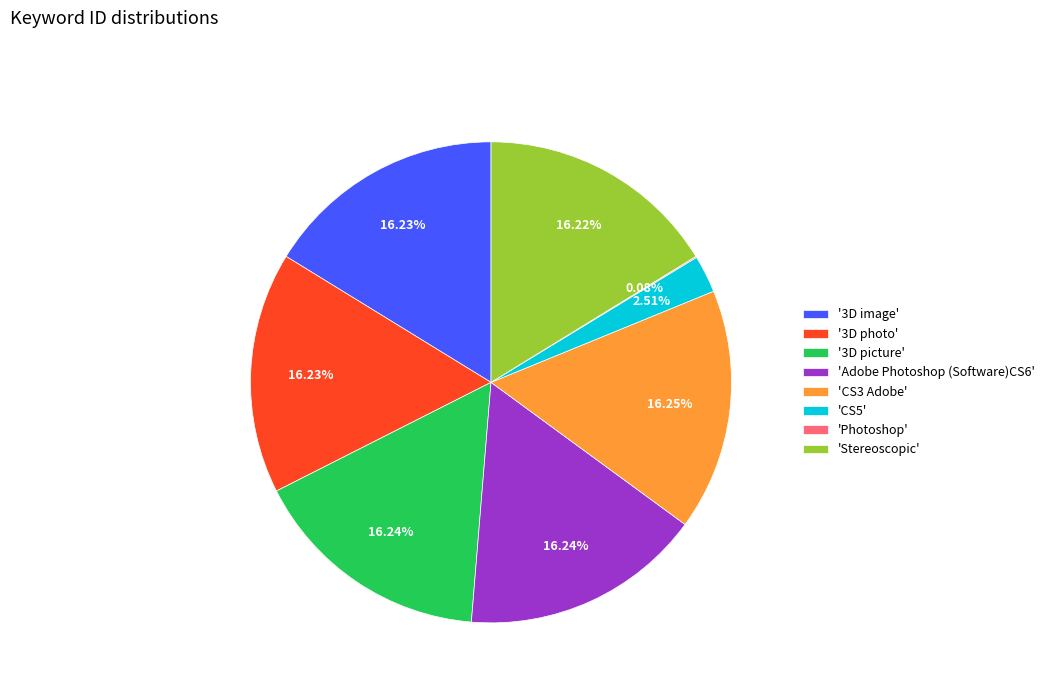

Is the sum of '3D picture' and 'Stereoscopic' greater than half?

No